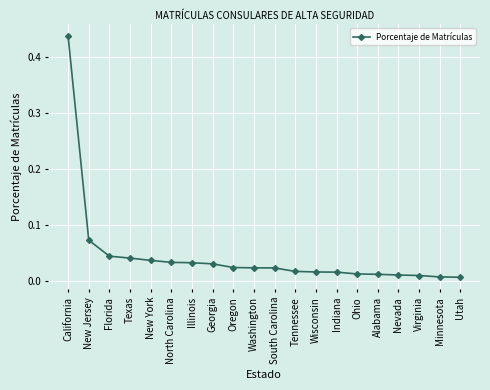

What is the sum of all values?

0.9